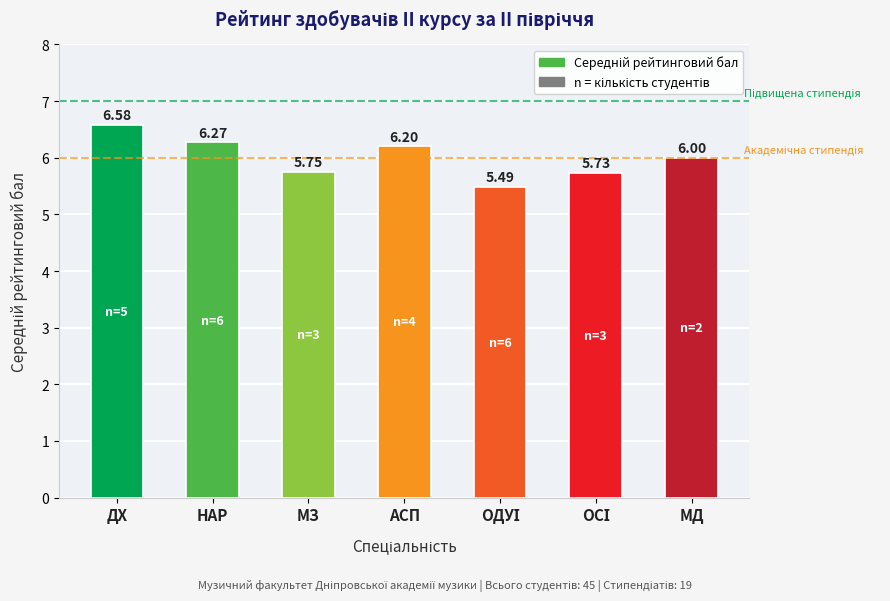

What is the difference between the second highest and second lowest values?

0.5